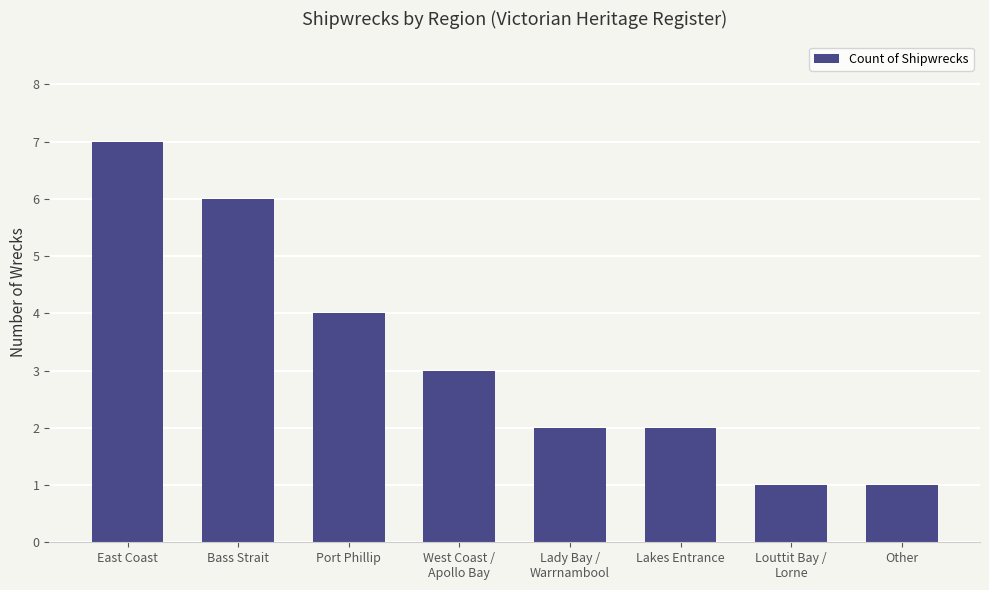

How many series are shown in this chart?

1